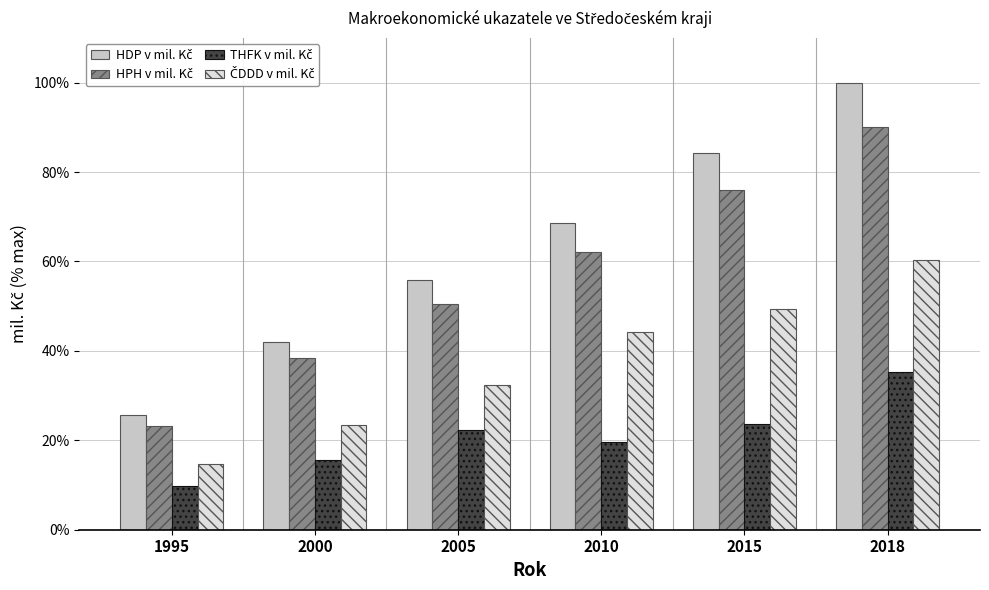

What is the spread (max minus min) of values at 2000?

26.6